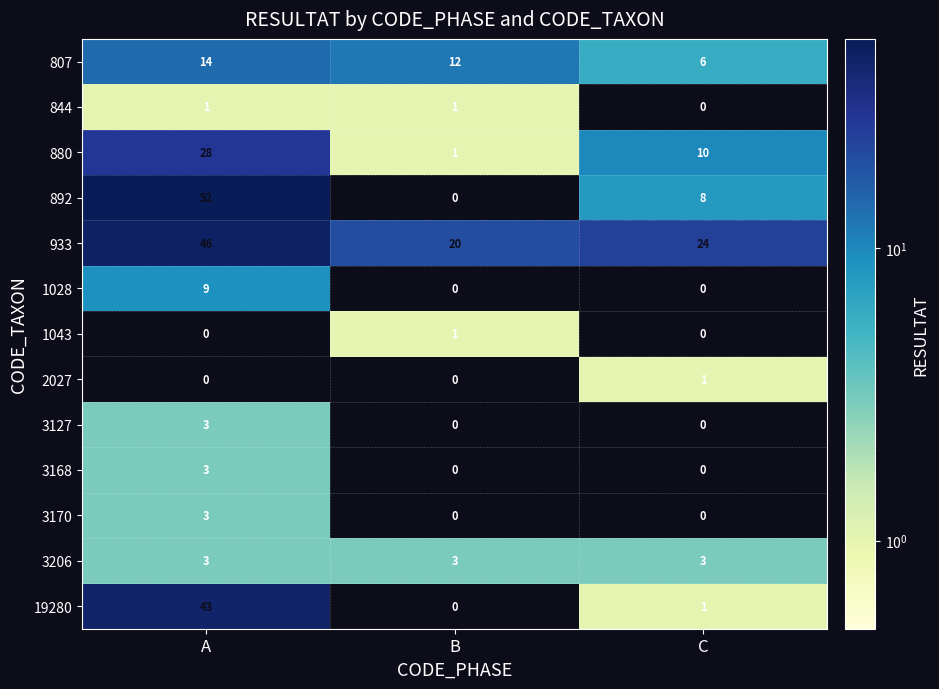

Count the number of data series in this chart.

13